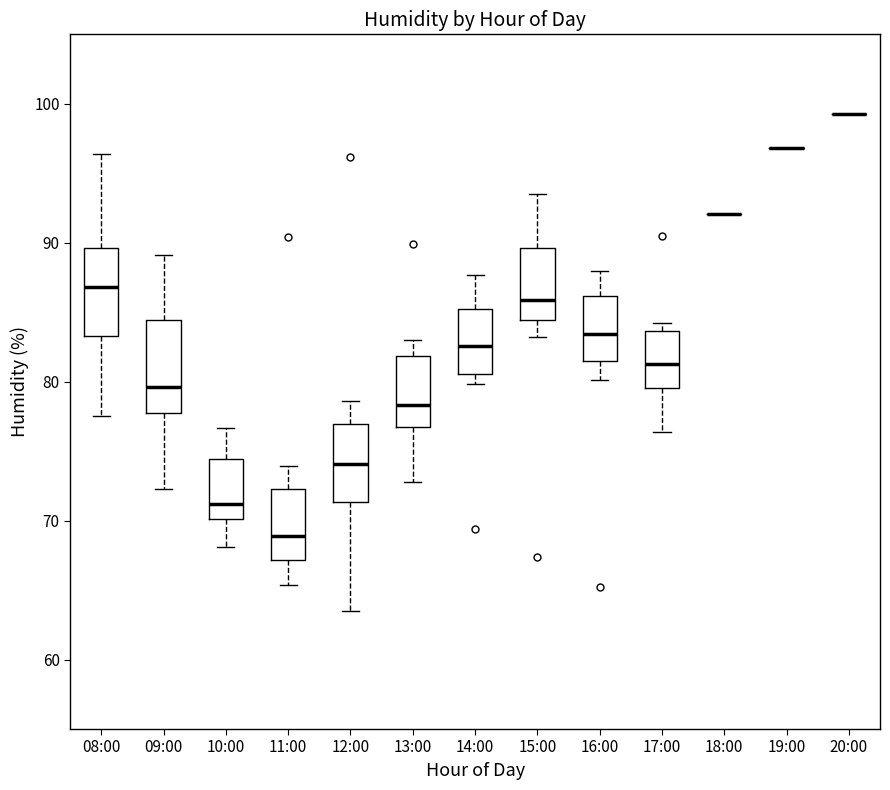

Where does the median line of the box for 14:00 sit on the y-axis? The values are not printed on the chart, so give them approximately, as read against the axis.

83